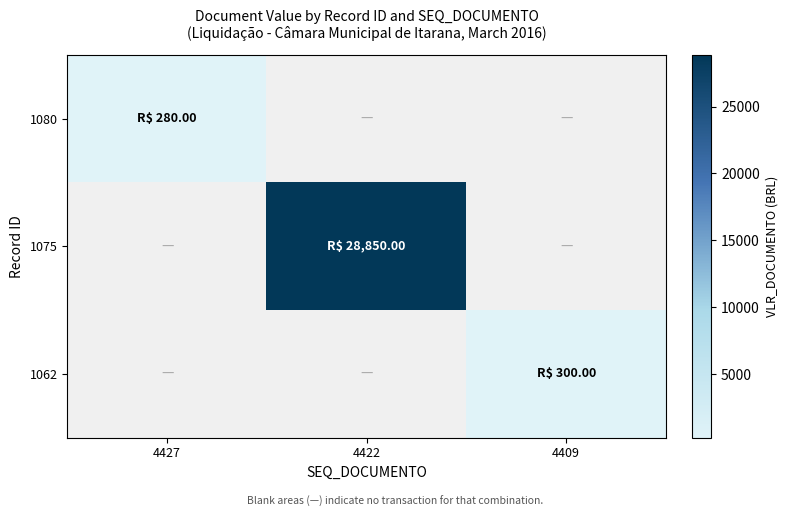

How many values in 1075 are above zero?

1